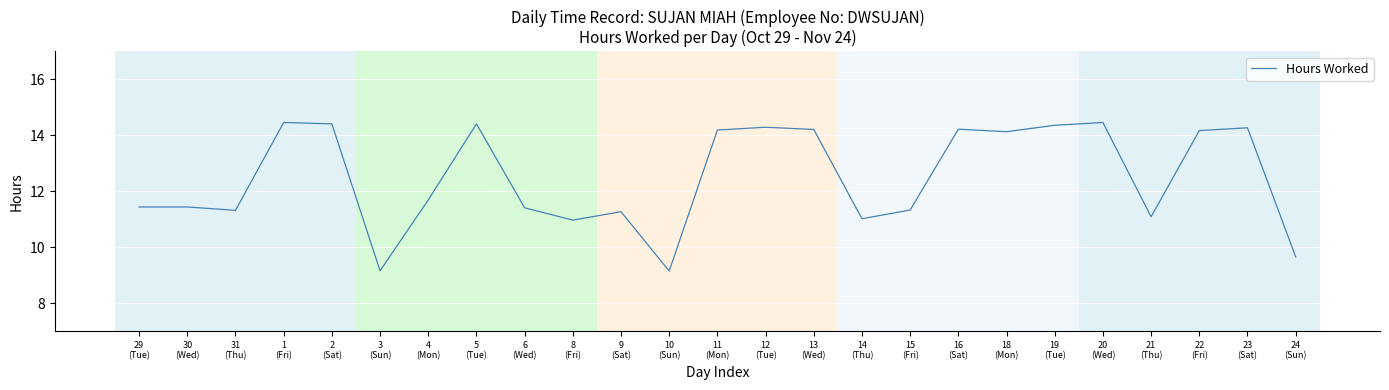

The chart shows a value of 3.8 at 29
(Tue). True or false?

False